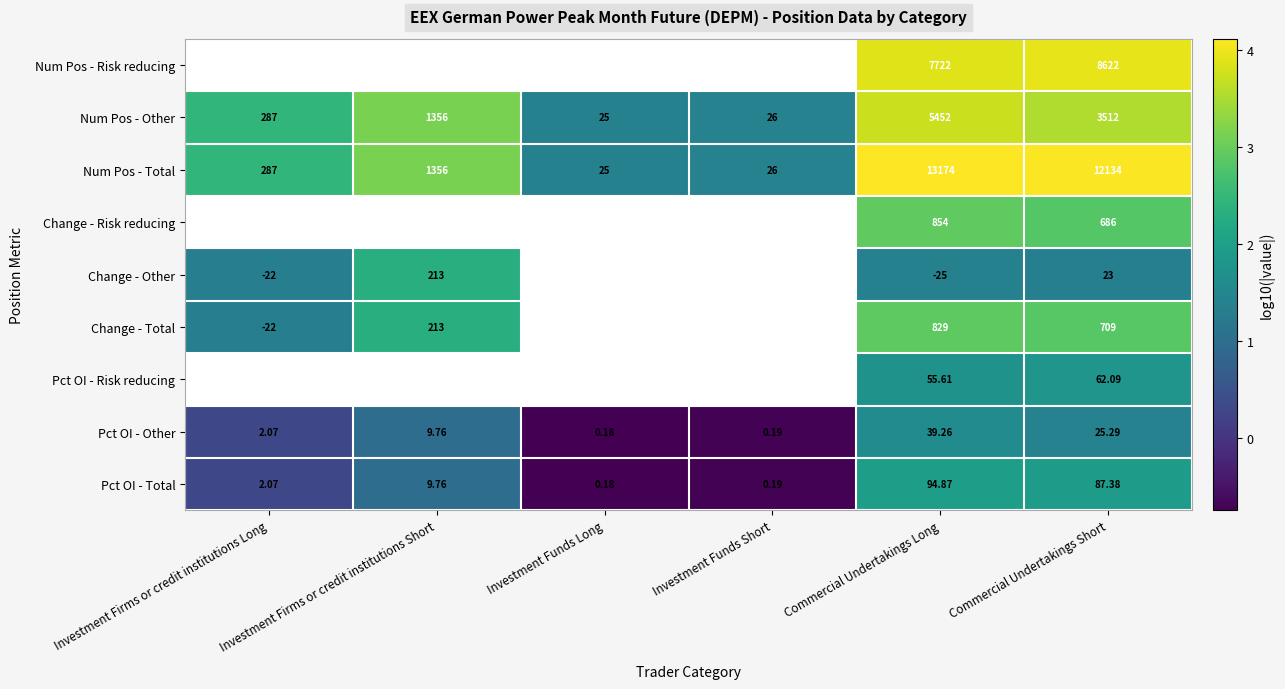

Which category has the lowest value in the Num Pos - Total series?

Investment Funds Long